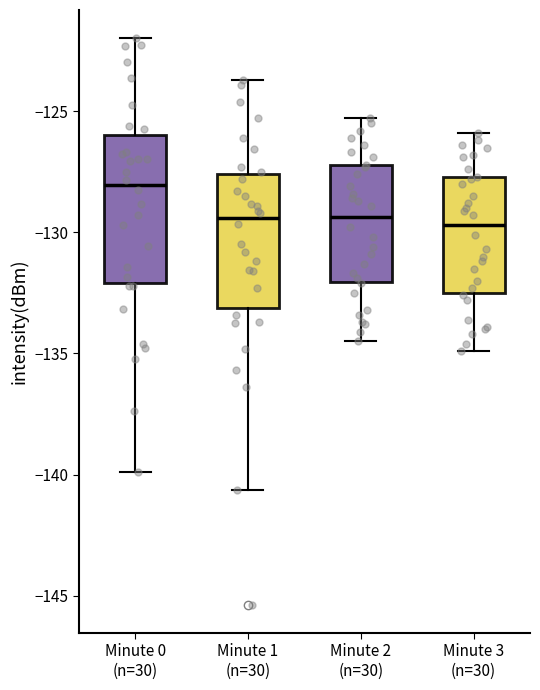

Comparing the boxes themselves (not the whiskers), which one is the tallest?

Minute 0 (n=30)